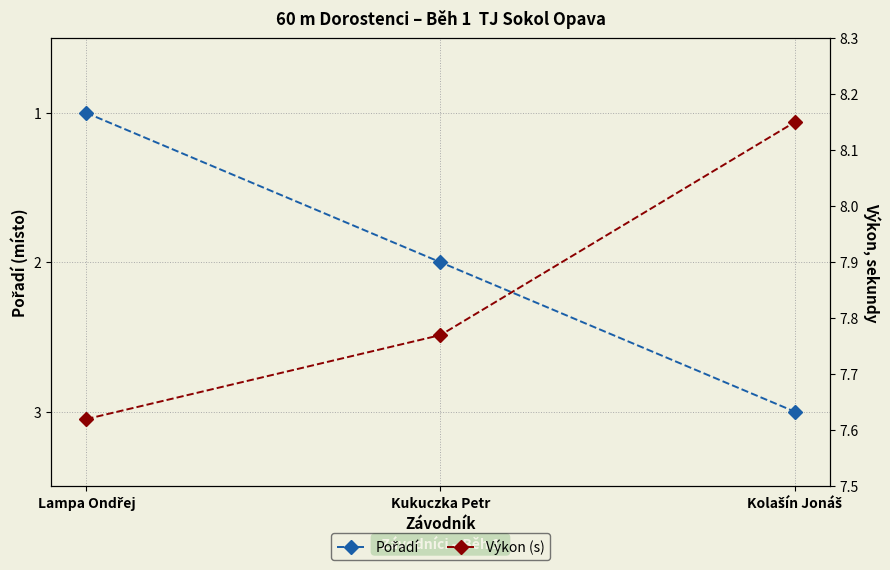

What is the greatest value displayed?

8.2